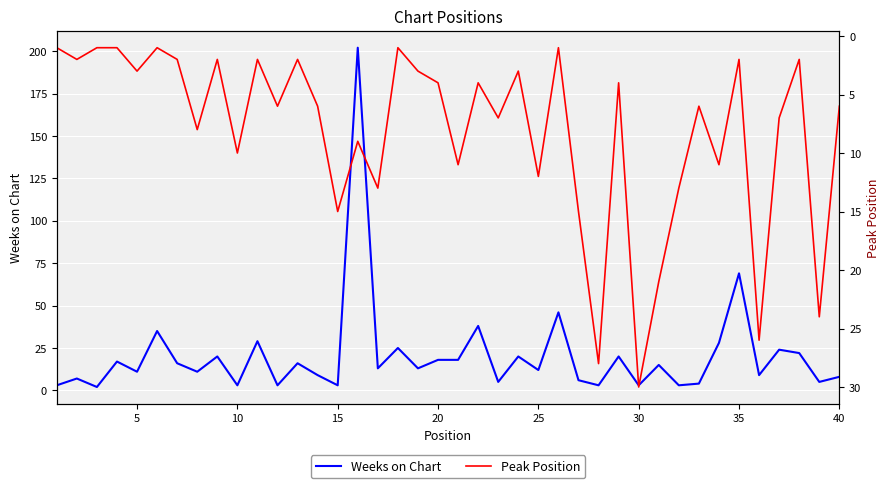

How many intersections are there between Peak Position and Weeks on Chart?

16